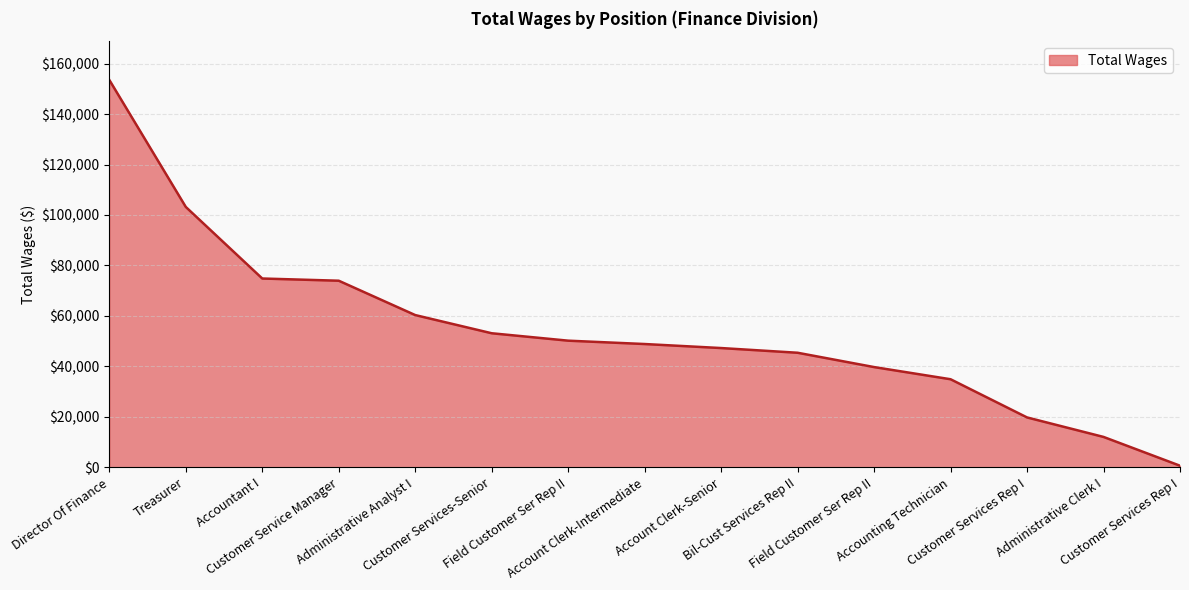

List the labels in order of value, smallest first.

Customer Services Rep I, Administrative Clerk I, Customer Services Rep I, Accounting Technician, Field Customer Ser Rep II, Bil-Cust Services Rep II, Account Clerk-Senior, Account Clerk-Intermediate, Field Customer Ser Rep II, Customer Services-Senior, Administrative Analyst I, Customer Service Manager, Accountant I, Treasurer, Director Of Finance